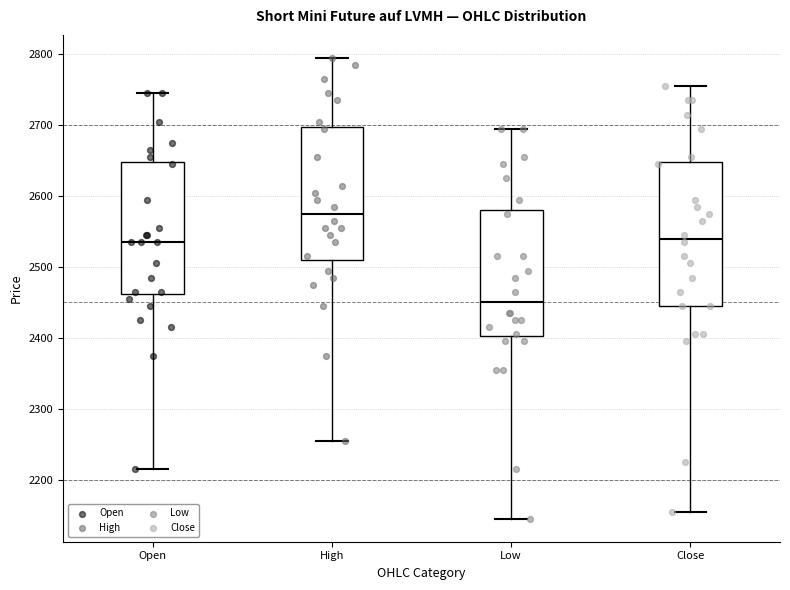

Which box is the tallest, from its lower edge to its upper edge?

Close